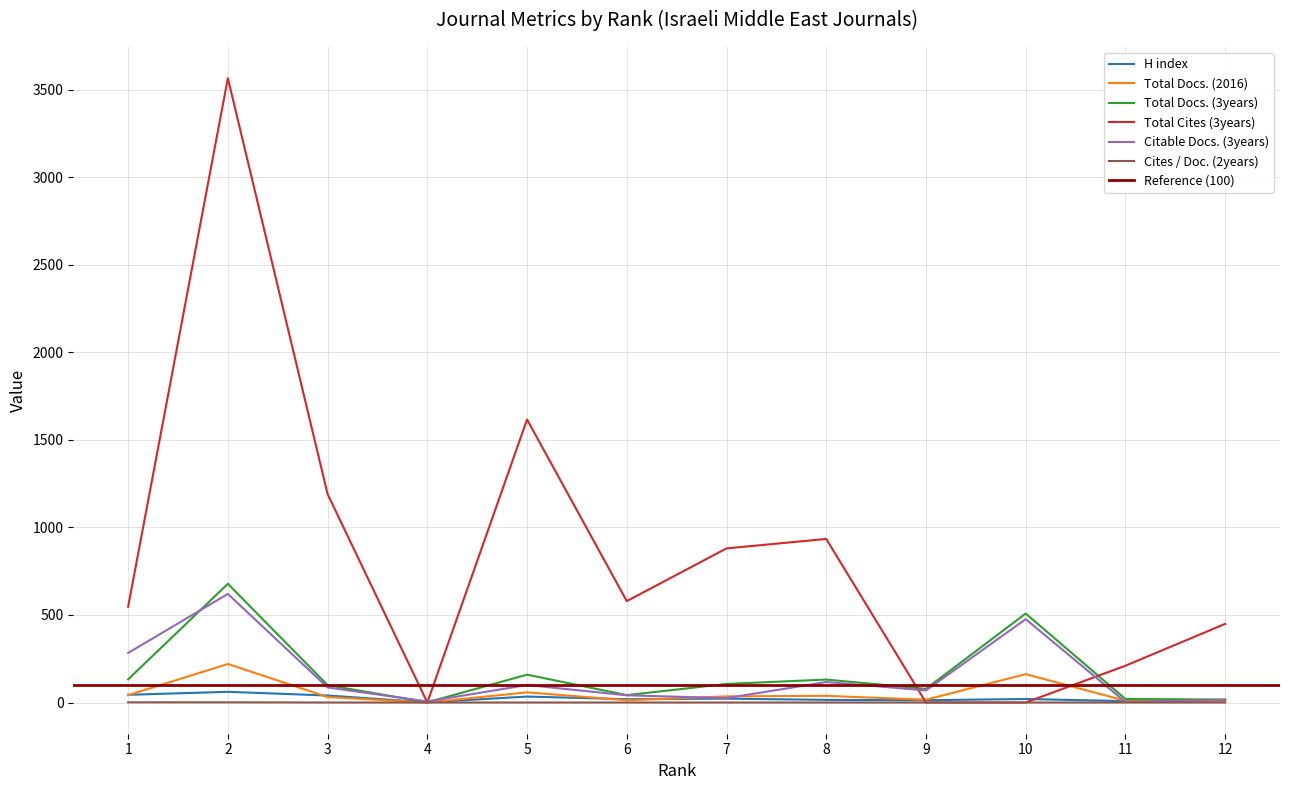

True or false: Citable Docs. (3years) has more than 1 points higher than both neighbors.

True